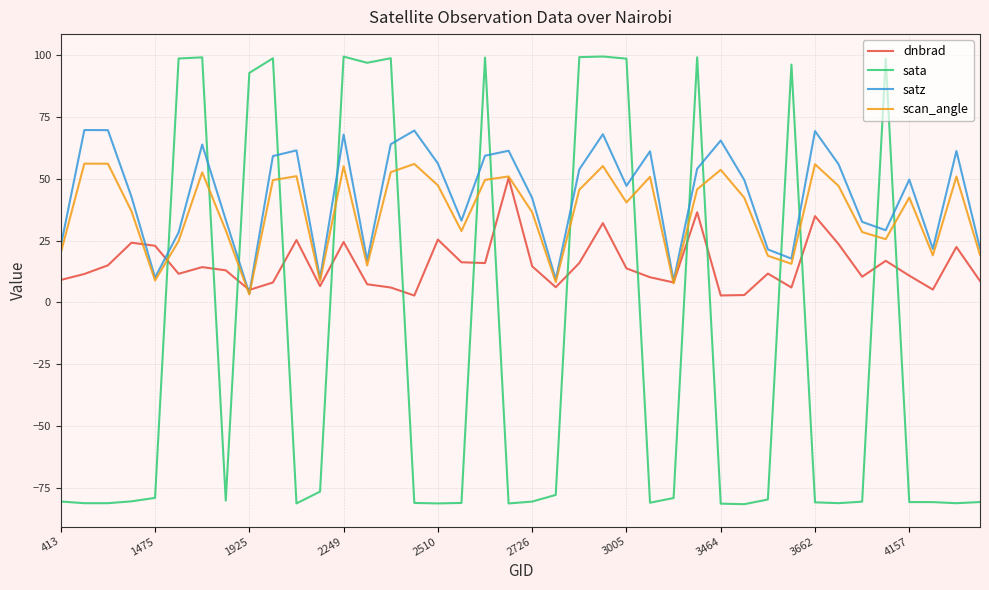

Which series has the largest range (max minus min)?

sata